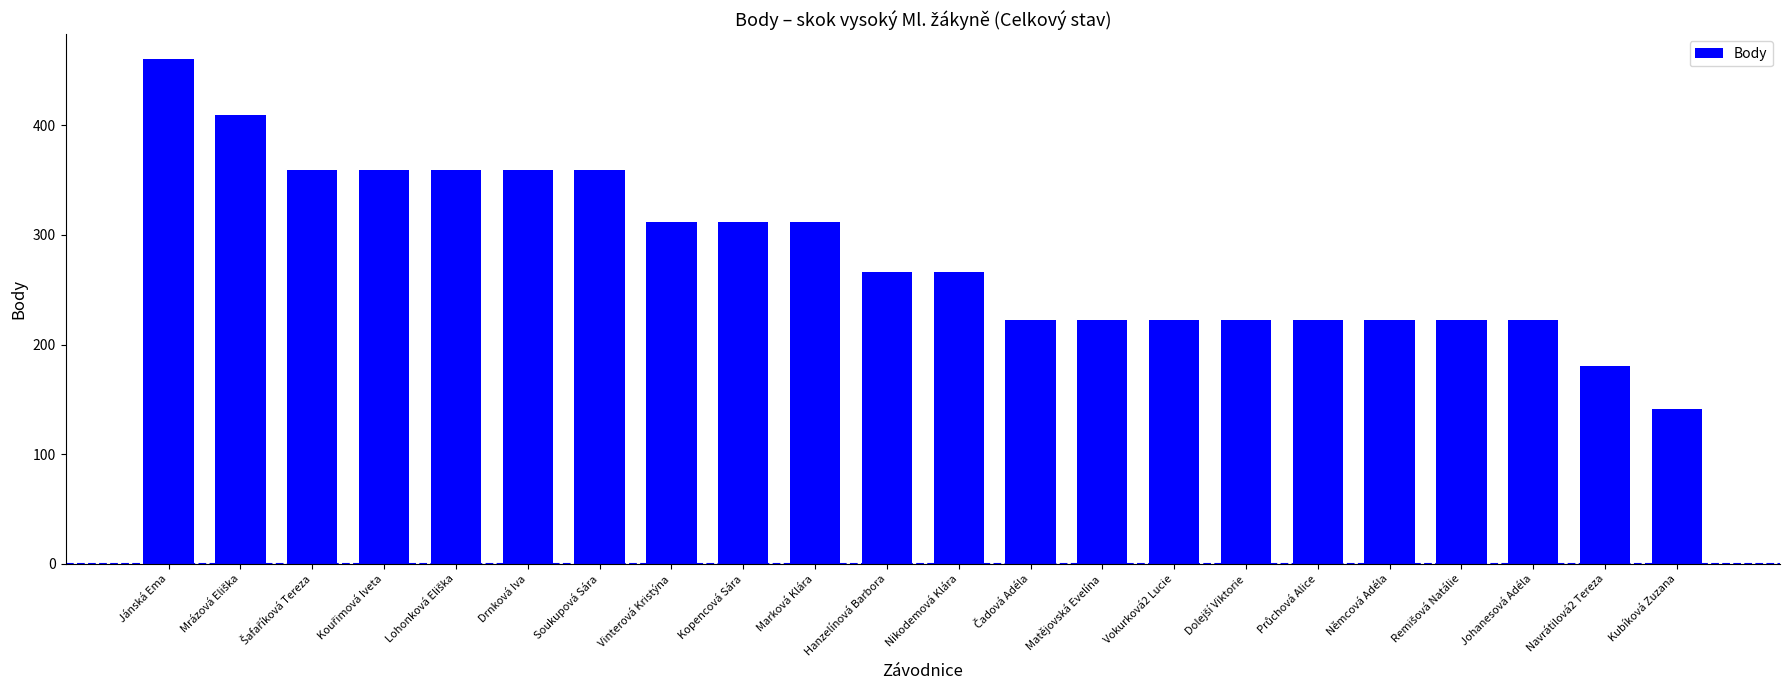

What is the value of the 11th bar from the left?

266